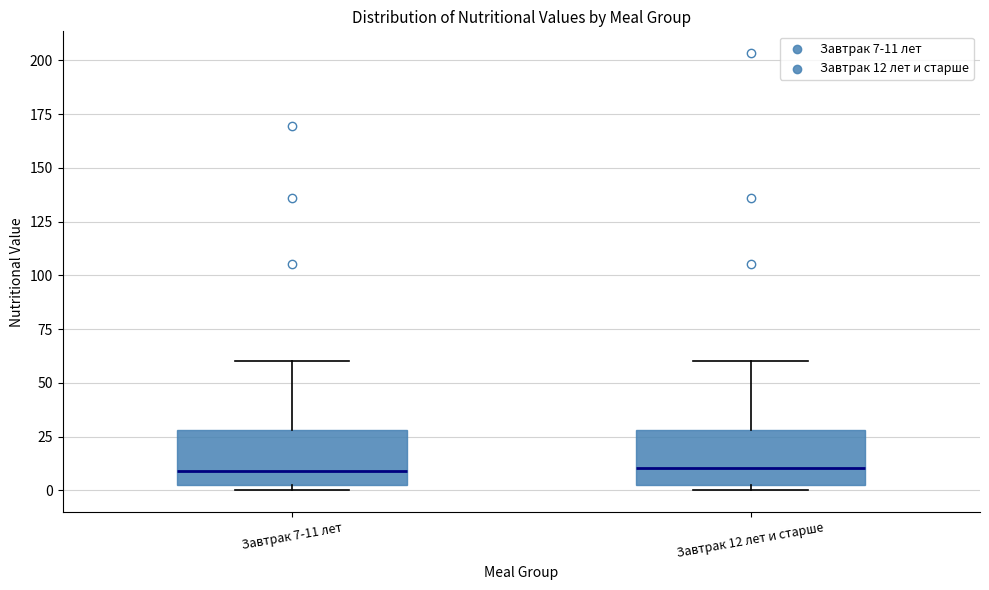

Reading left to right, read every box against the y-axis: the position of its median line, the range the box covers, and the ends of its whiskers. The values are not printed on the chart, so give them approximately, as read against the axis.

Завтрак 7-11 лет: median 10, box 0 to 30, whiskers 0 (just below the box's lower edge) to 60
Завтрак 12 лет и старше: median 10, box 5 to 30, whiskers 0 to 60